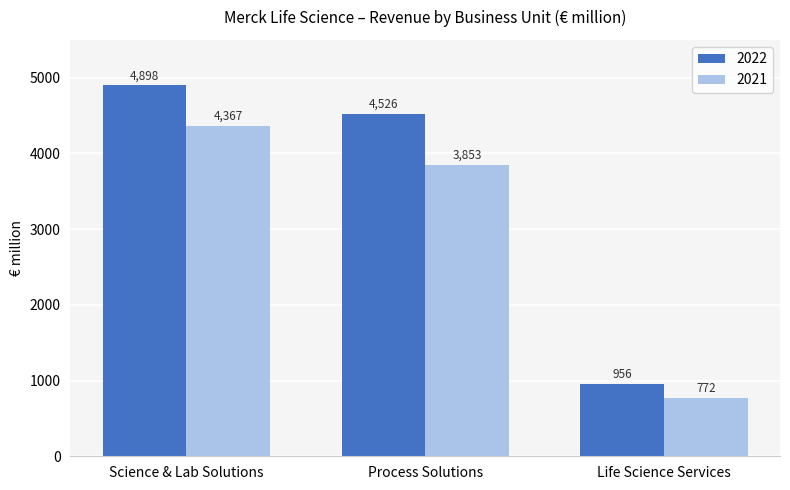

At which category is the sum across all series the highest?

Science & Lab Solutions